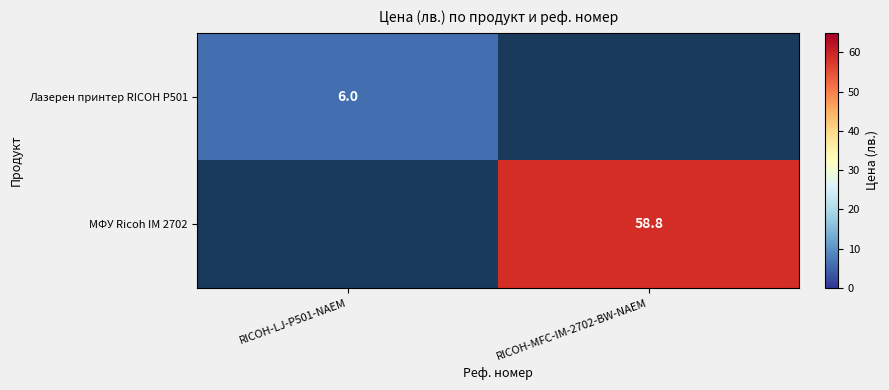

The value of Лазерен принтер RICOH P501 at RICOH-LJ-P501-NAEM is 9.2. True or false?

False